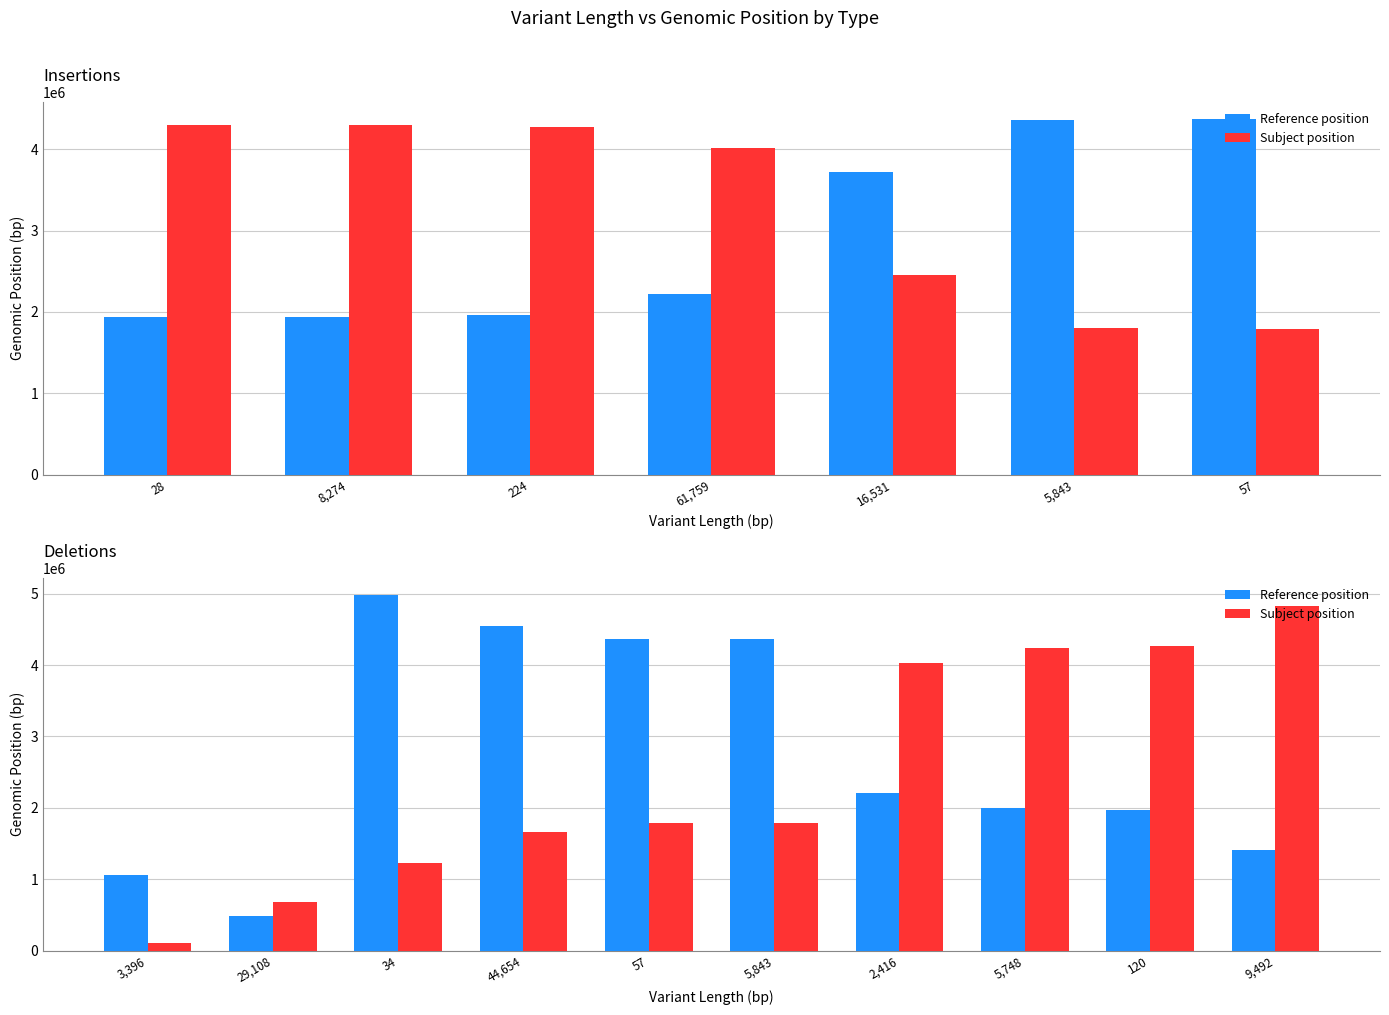

How many values in the Reference position series are below 2210017?

5